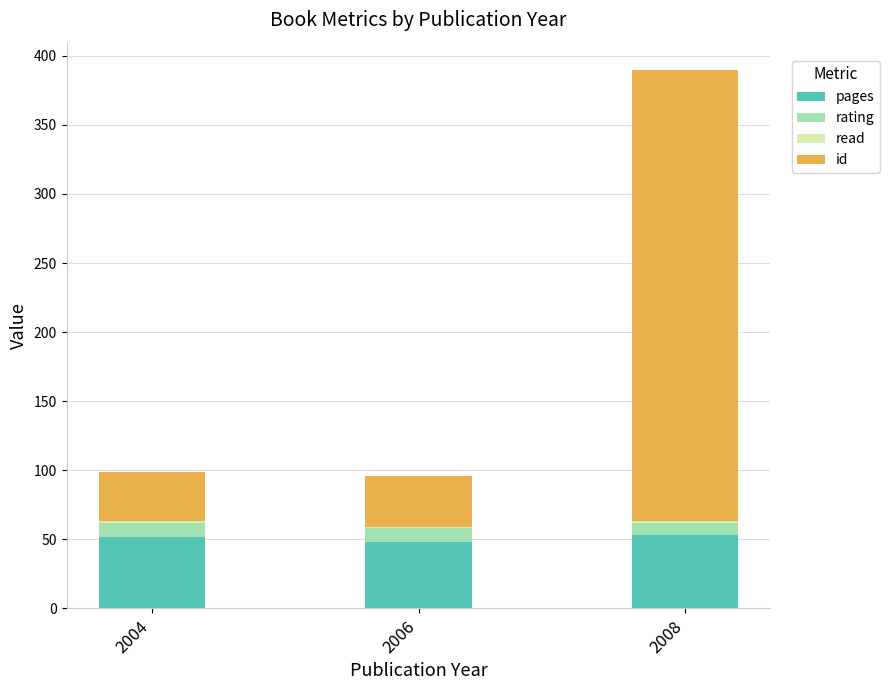

The value of pages at 2008 is 76. True or false?

False